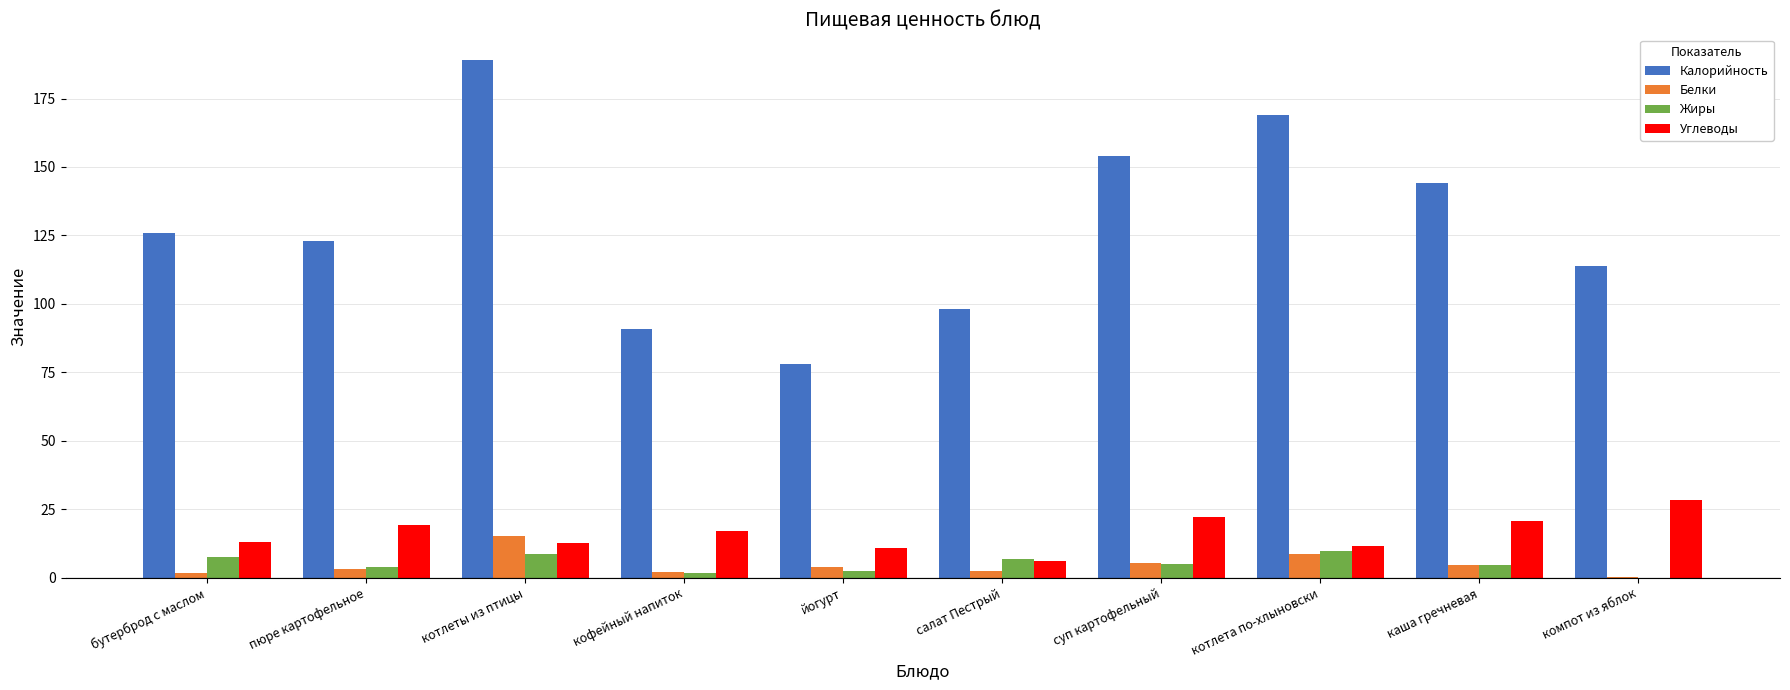

Which category has the highest value in the Калорийность series?

котлеты из птицы